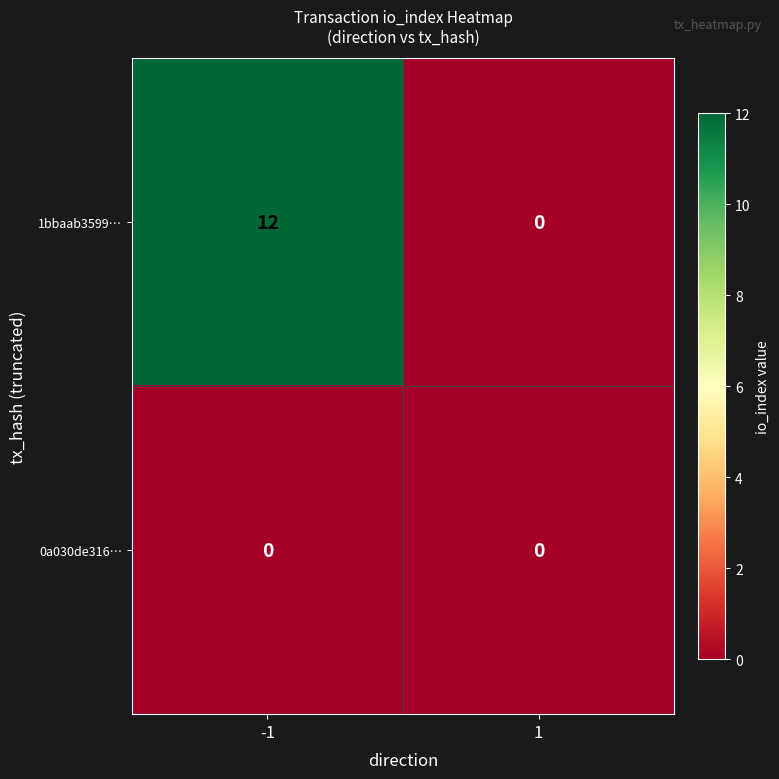

Rank the series by their maximum value, from highest to lowest.

1bbaab3599…, 0a030de316…